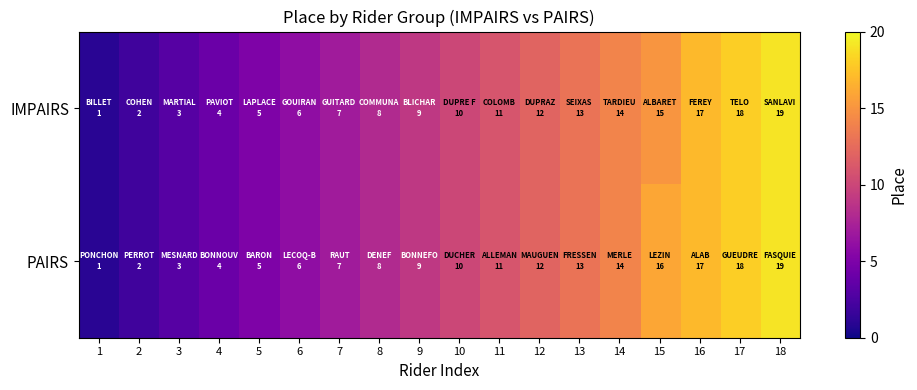

Which series changed the most between 13 and 16?

IMPAIRS